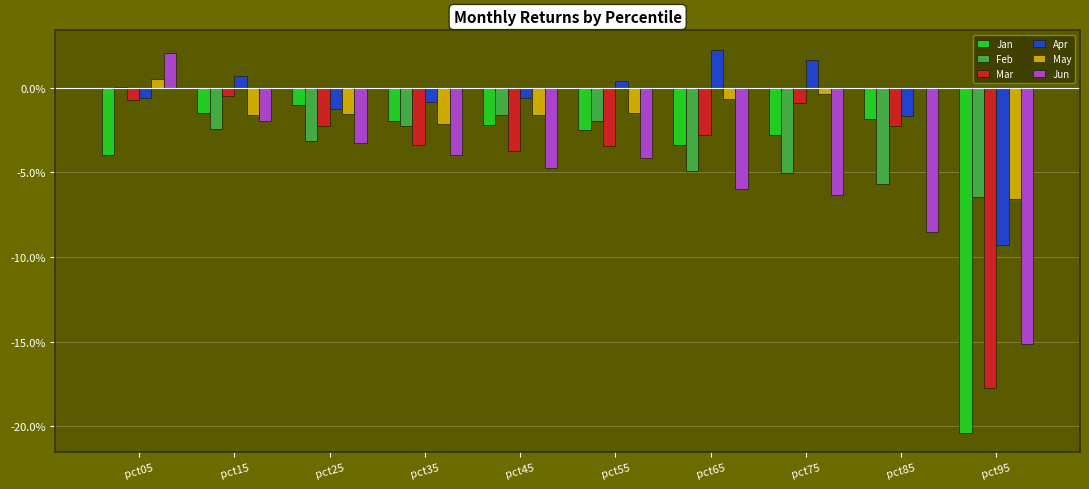

At which category does the chart reach its minimum across all series?

pct95